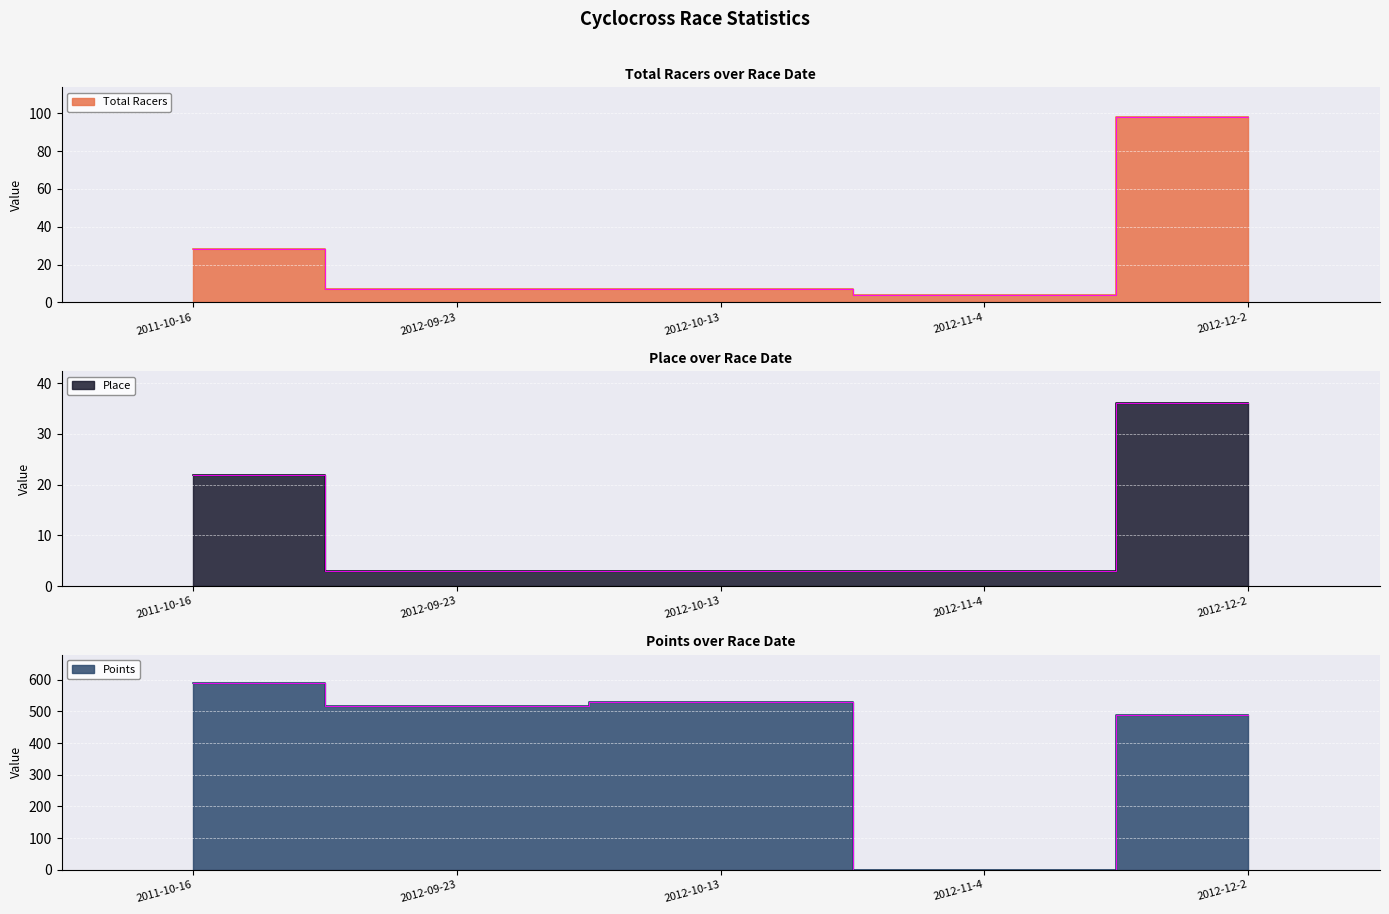

What is the maximum value for Total Racers?

98.0